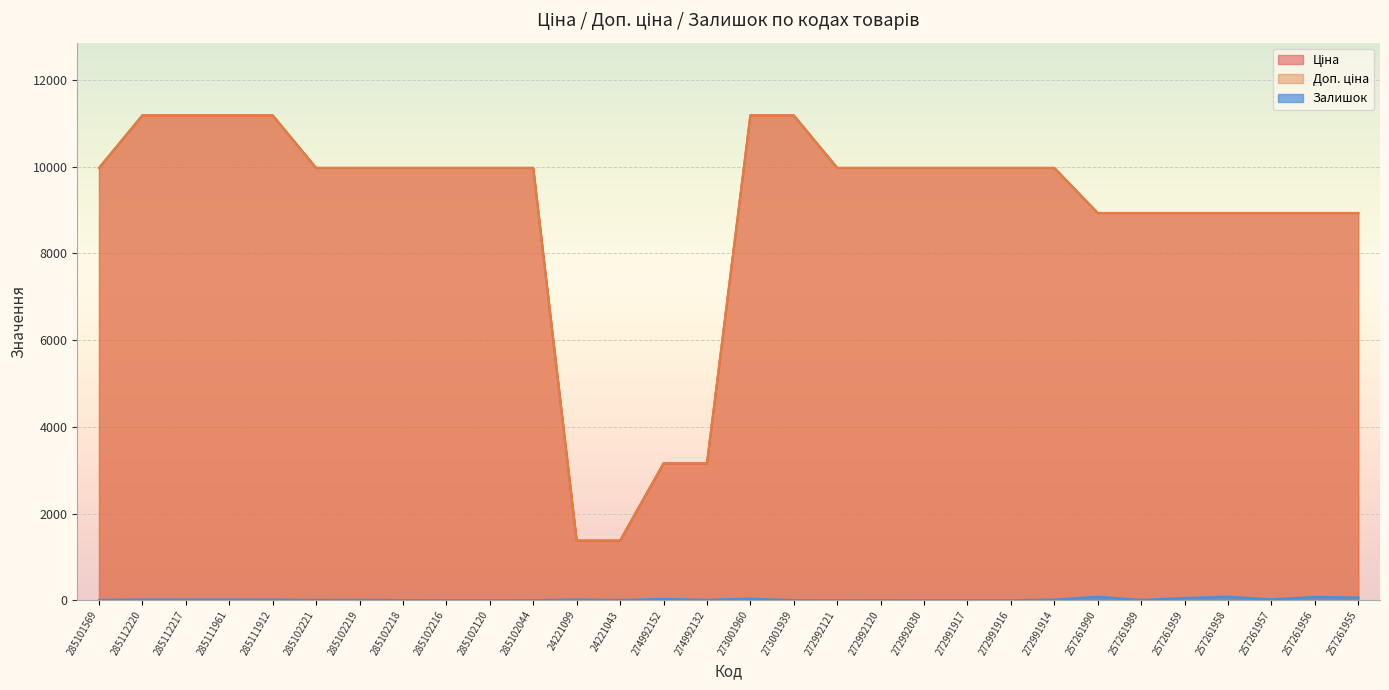

Rank the categories by Ціна value from lowest to highest.

24221099, 24221043, 274992152, 274992132, 257261990, 257261989, 257261959, 257261958, 257261957, 257261956, 257261955, 285101569, 285102221, 285102219, 285102218, 285102216, 285102120, 285102044, 272992121, 272992120, 272992030, 272991917, 272991916, 272991914, 285112220, 285112217, 285111961, 285111912, 273001960, 273001939